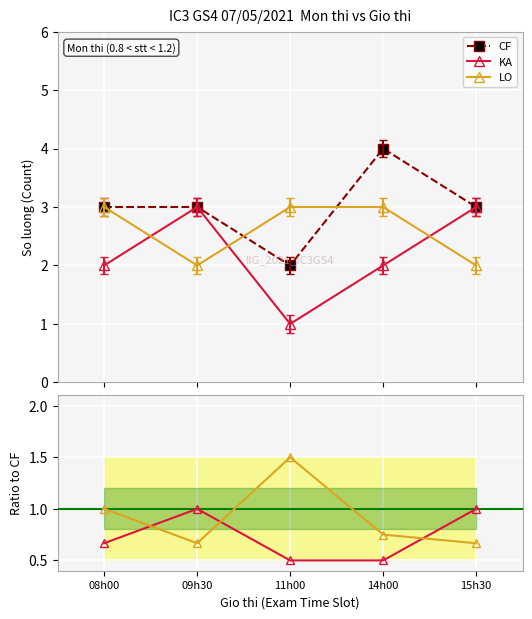

True or false: CF and KA/CF cross at least once.

False